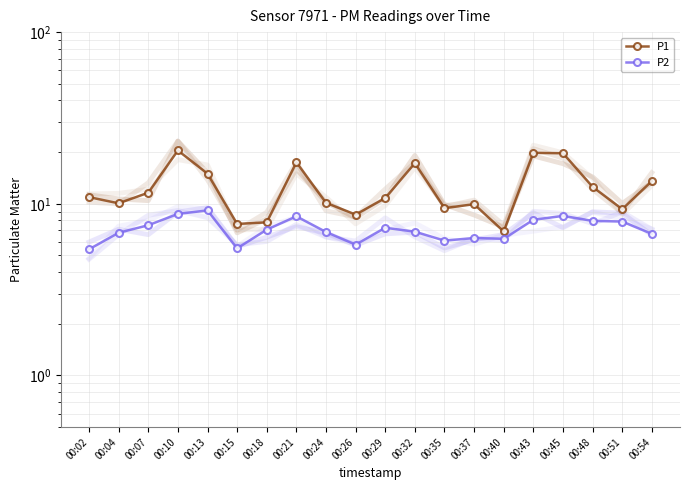

Rank the series by their maximum value, from highest to lowest.

P1, P2